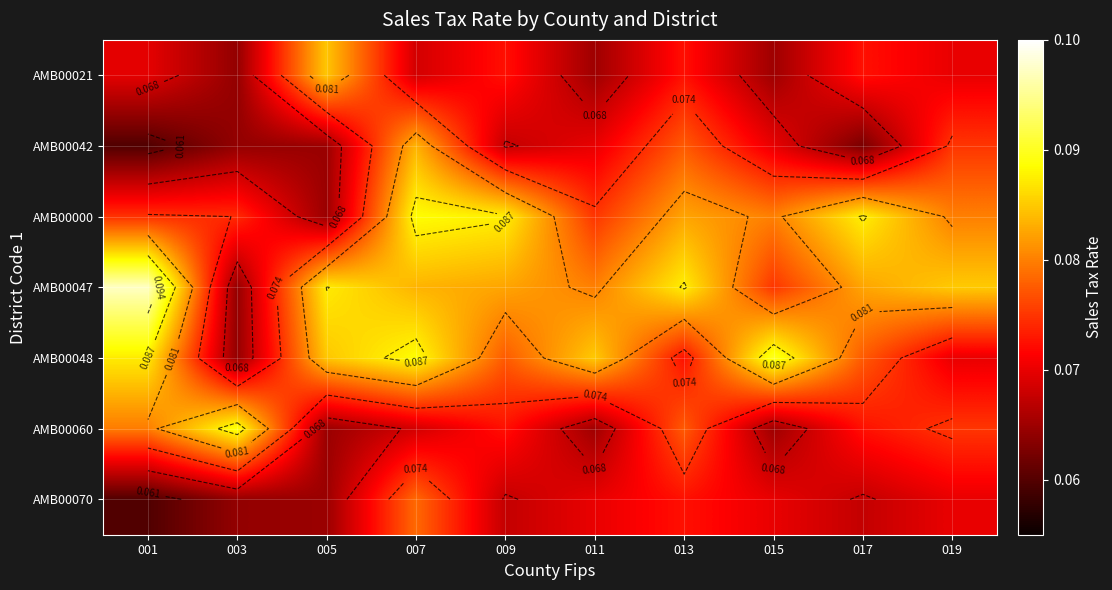

Rank the series by their maximum value, from highest to lowest.

AMB00047, AMB00048, AMB00060, AMB00000, AMB00021, AMB00042, AMB00070